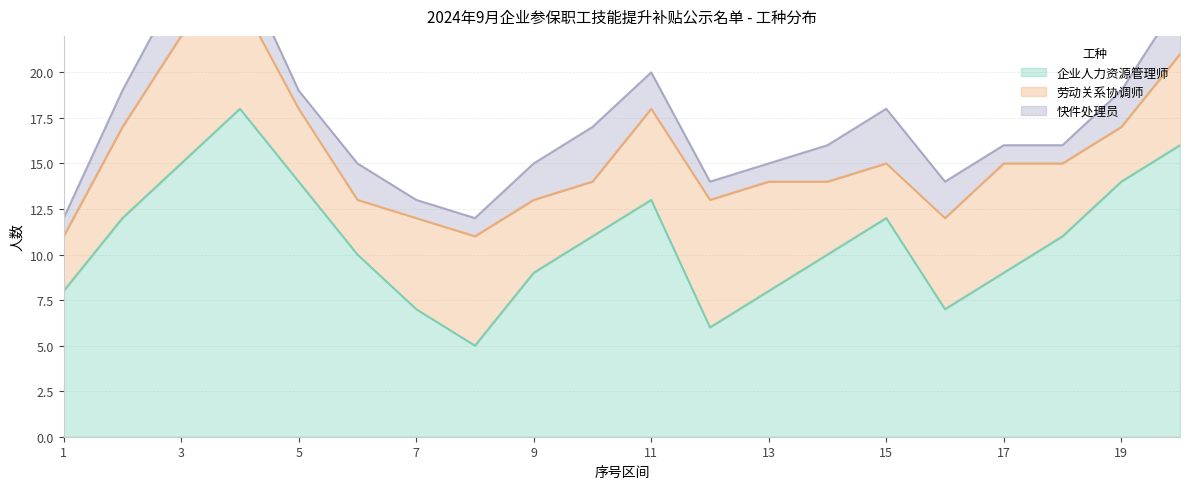

How many values in the 劳动关系协调师 series exceed 5?

6